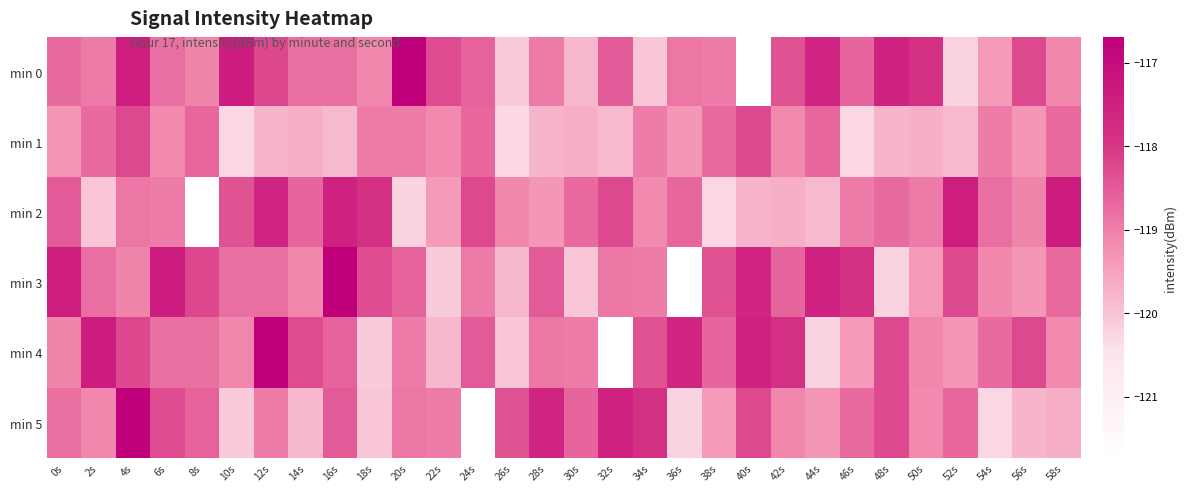

The value of min 1 at 44s is -196.1. True or false?

False